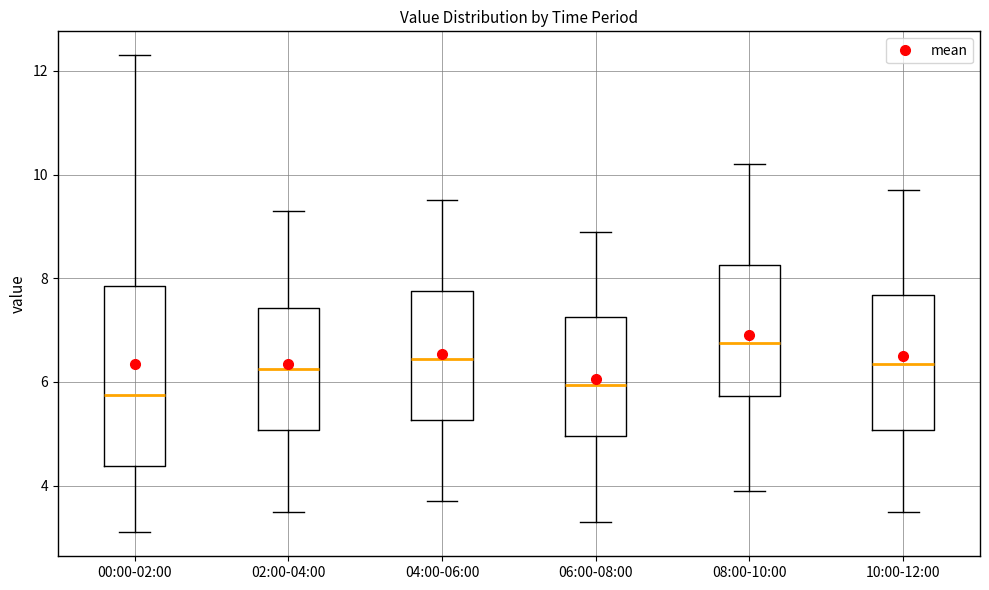

Where does the lower whisker of the box for 08:00-10:00 end on the y-axis? The values are not printed on the chart, so give them approximately, as read against the axis.

4.0